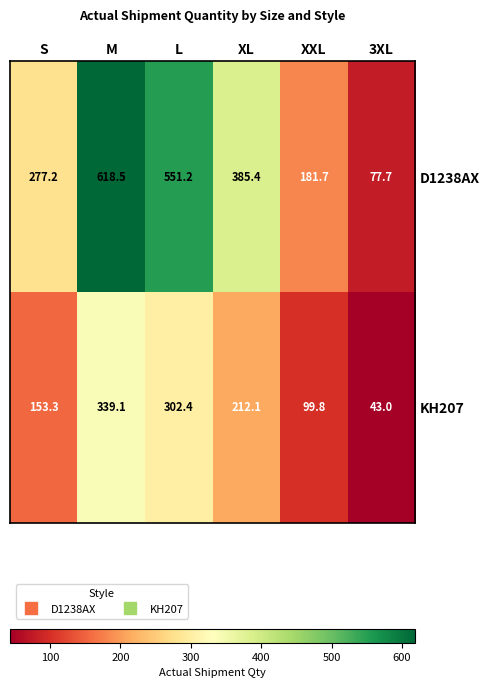

The D1238AX series shows 261.0 at XL. True or false?

False